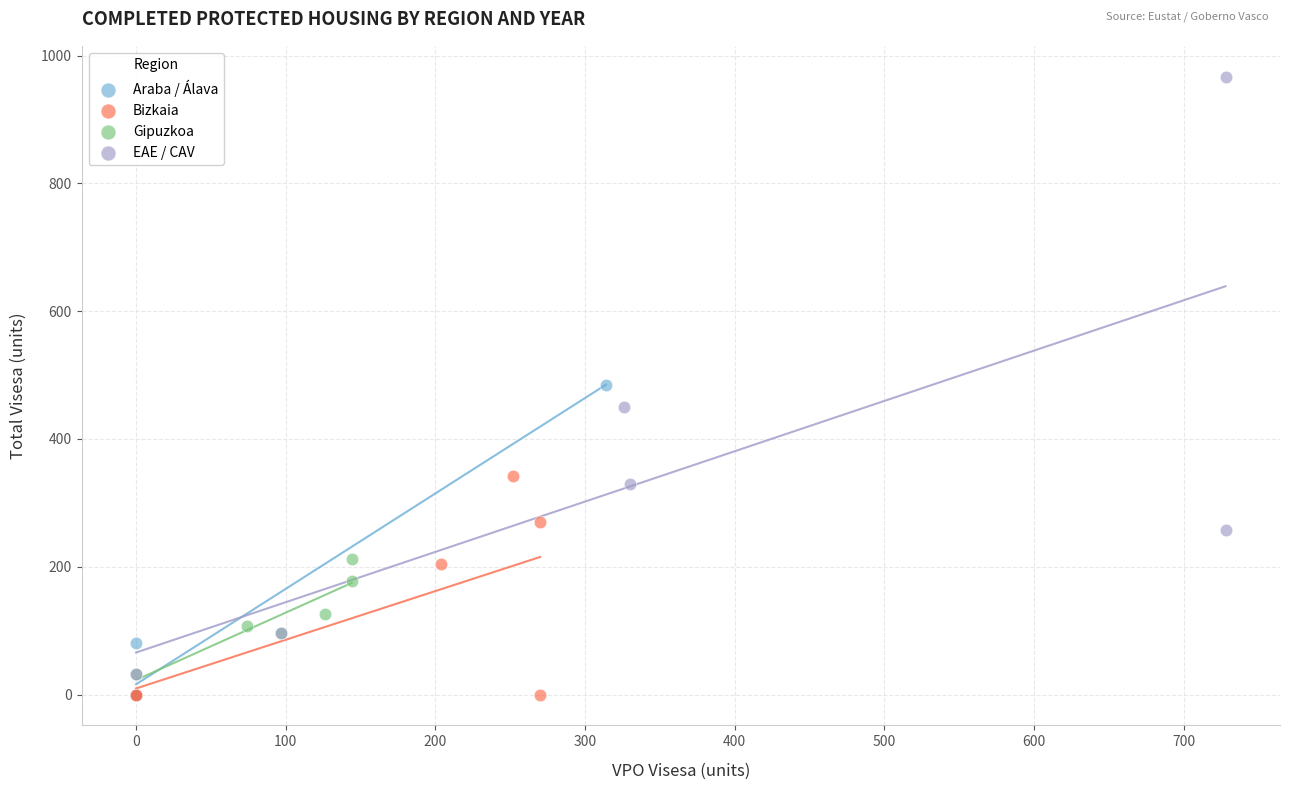

Which series contains the highest Y value?

EAE / CAV